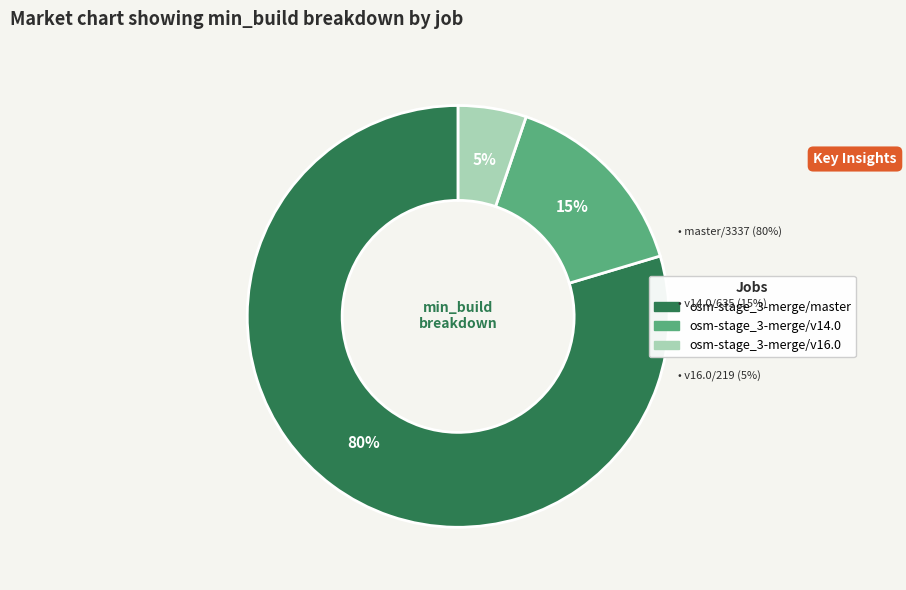

Between osm-stage_3-merge/v14.0 and osm-stage_3-merge/master, which is larger?

osm-stage_3-merge/master